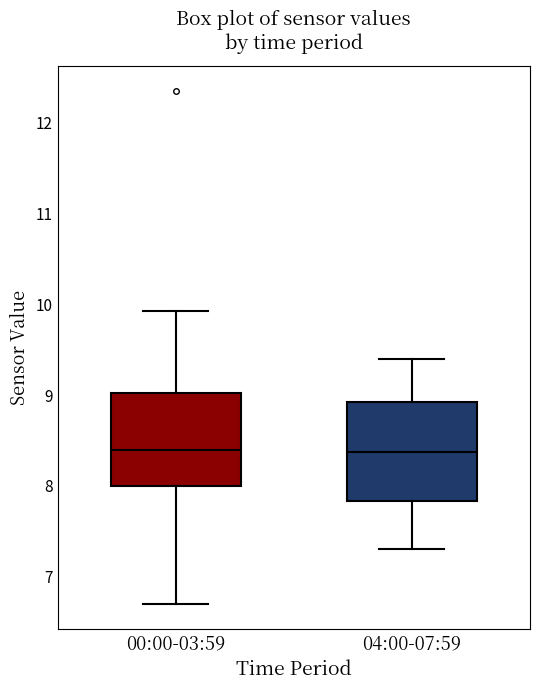

Where is the lower edge of the box for 00:00-03:59 on the y-axis? The values are not printed on the chart, so give them approximately, as read against the axis.

8.0